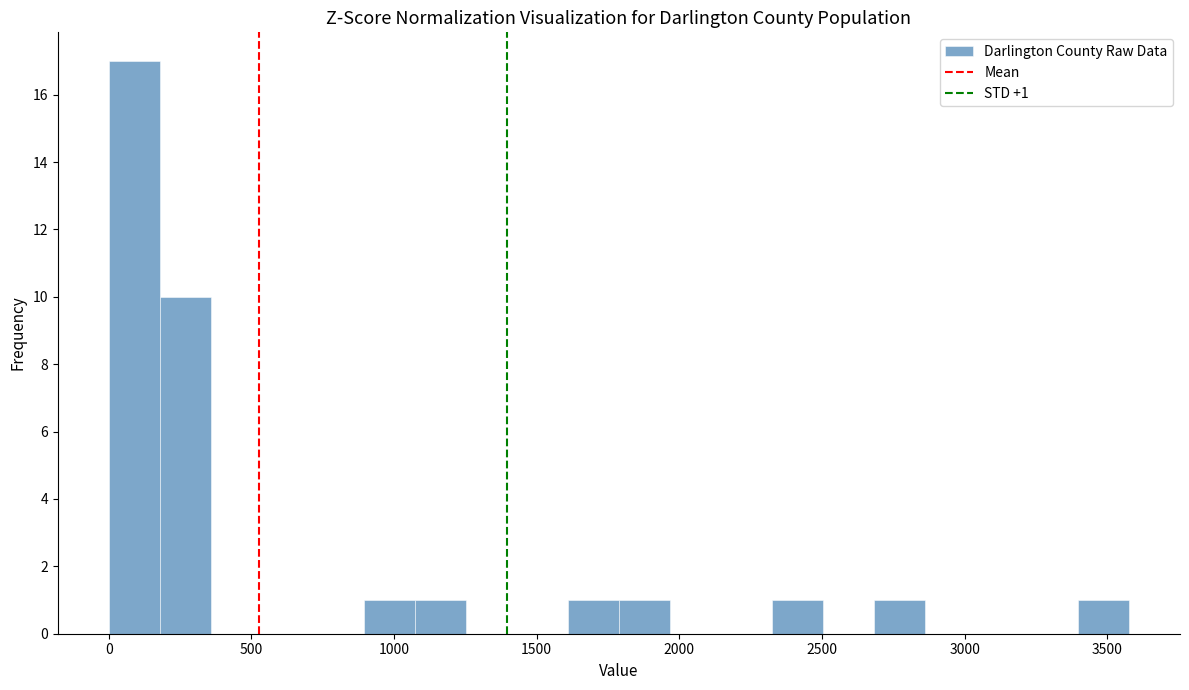

Read against the x-axis, roughly where is the centre of the tallest bar?

100